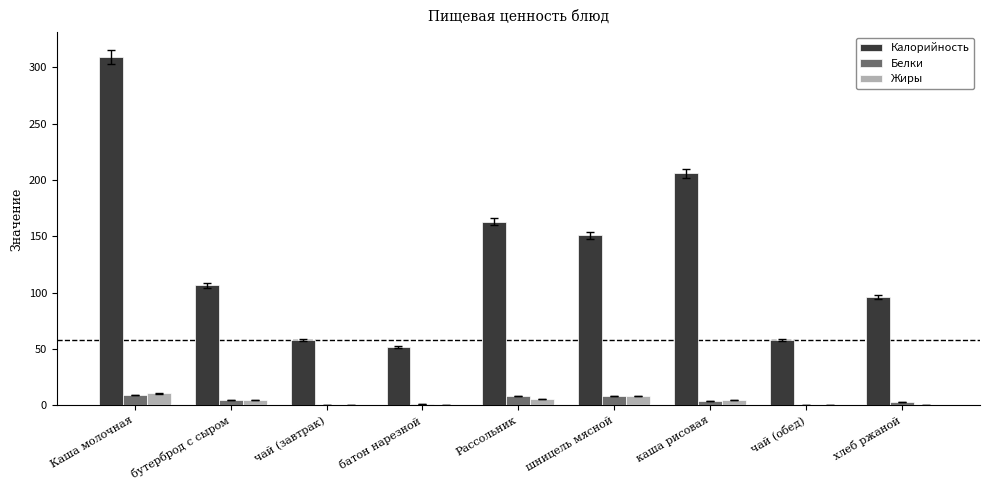

What is the sum of all Калорийность values?

1199.2